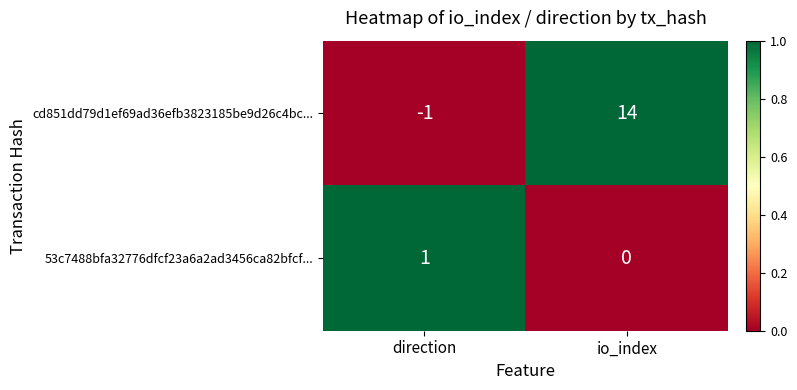

Which label corresponds to the smallest value in the chart?

direction